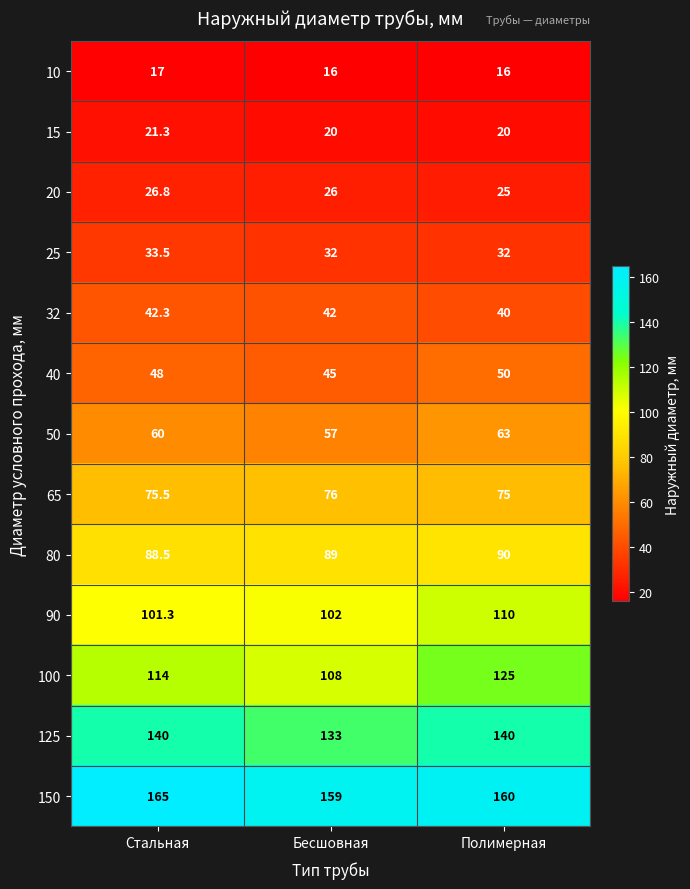

Which series has the largest total across all categories?

150